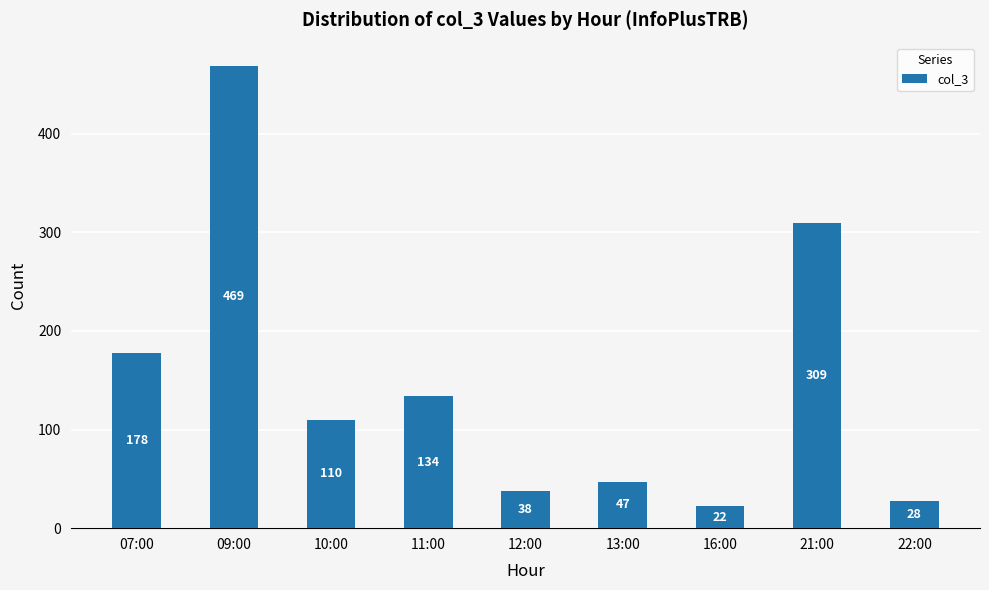

What is the average value?

148